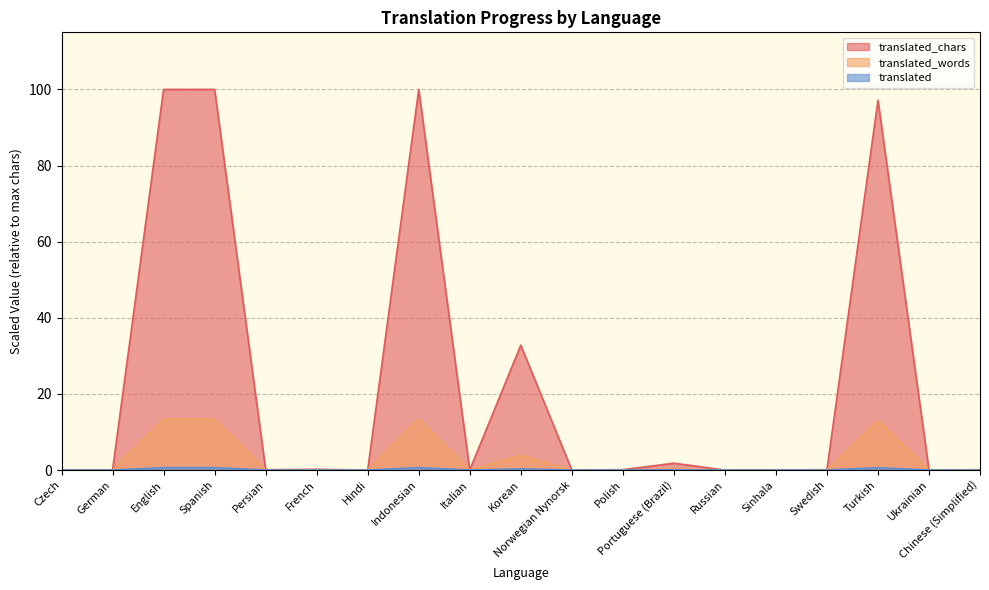

What position from the right is Indonesian?

12